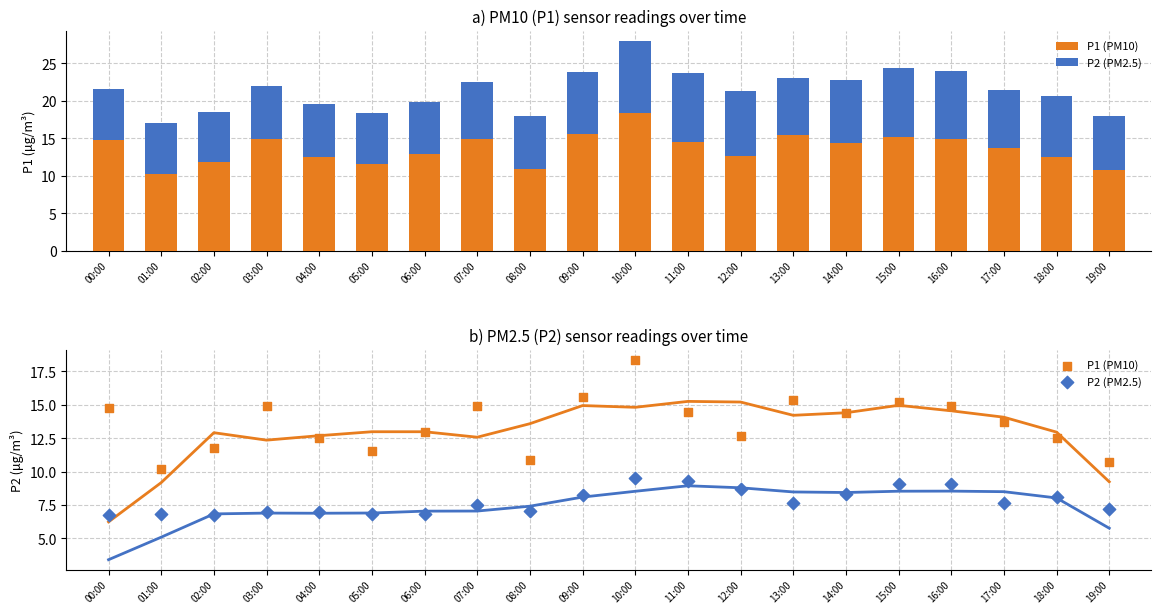

Which series contains the lowest Y value?

P2 (PM2.5)